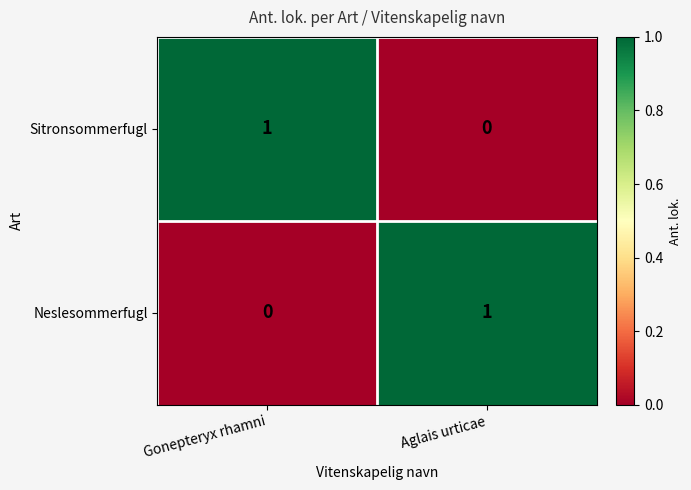

At which label does Sitronsommerfugl reach its peak?

Gonepteryx rhamni